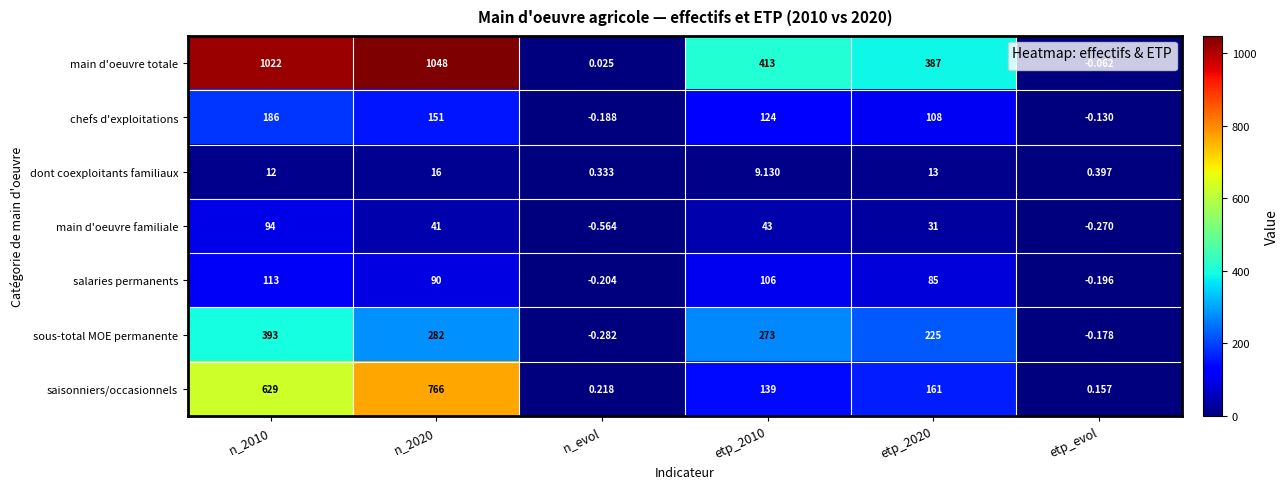

Which series has the largest total across all categories?

main d'oeuvre totale